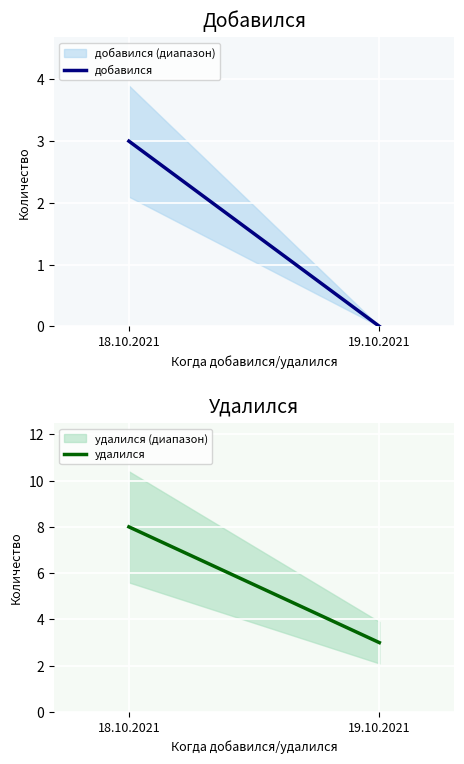

What is the average value of the удалился series?

6